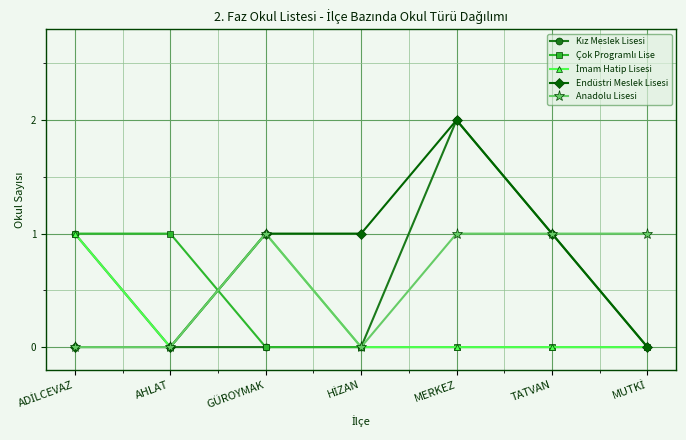

The value of Endüstri Meslek Lisesi at MERKEZ is 1. True or false?

False